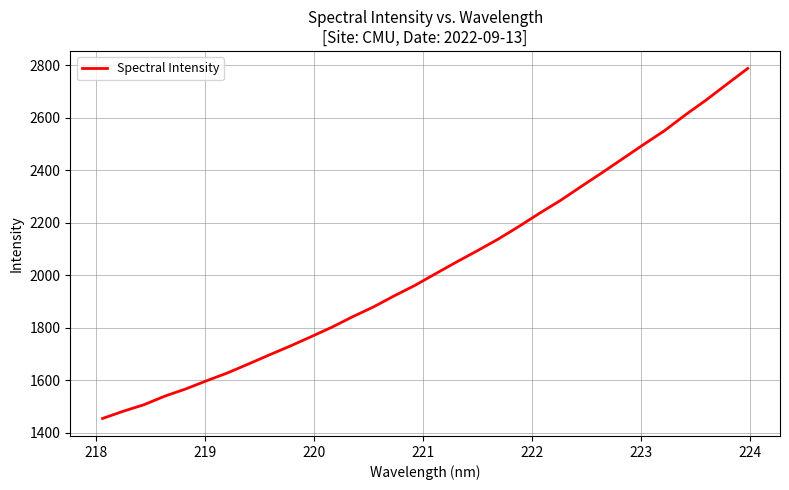

Count the number of data series in this chart.

1